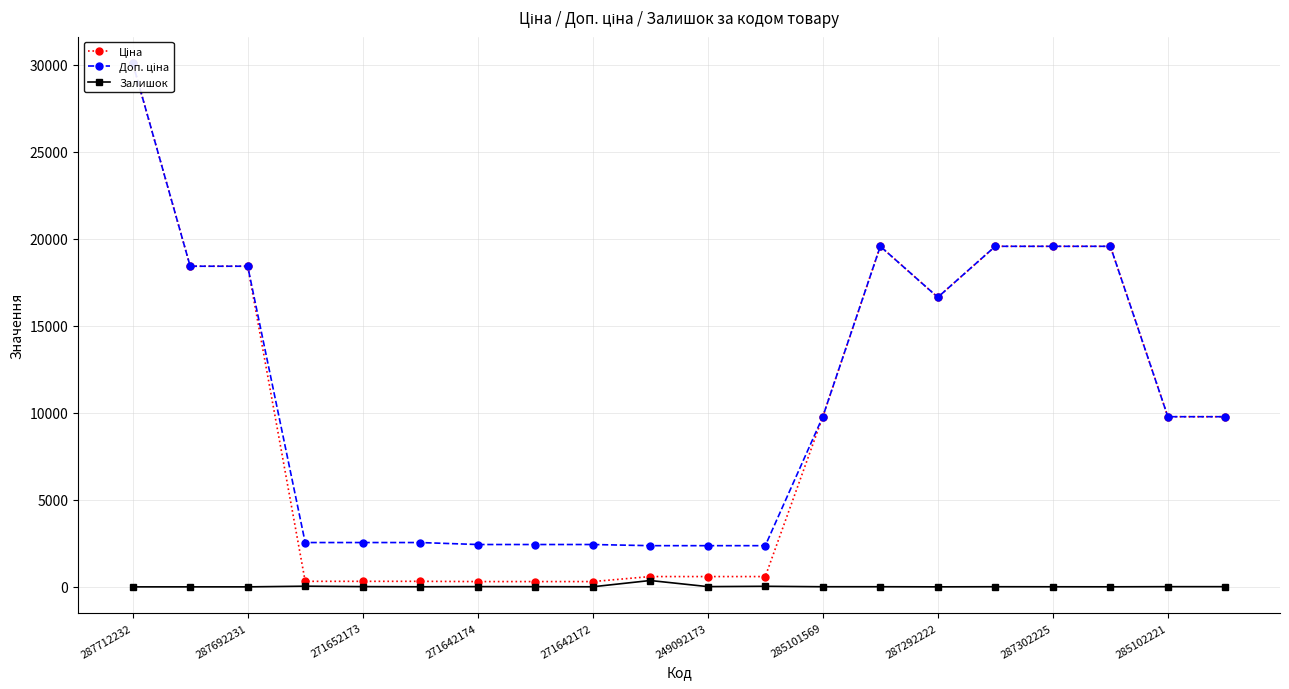

Is it true that Залишок equals 5 at 287302225?

True